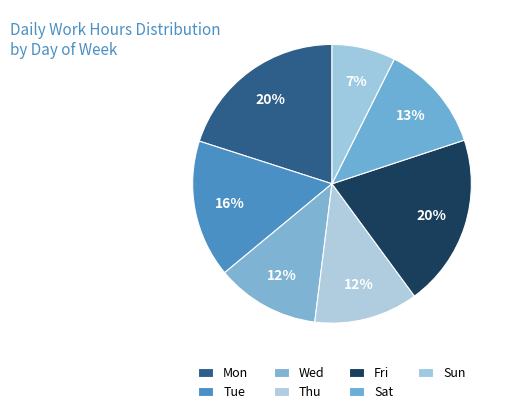

Between Sun and Sat, which is larger?

Sat